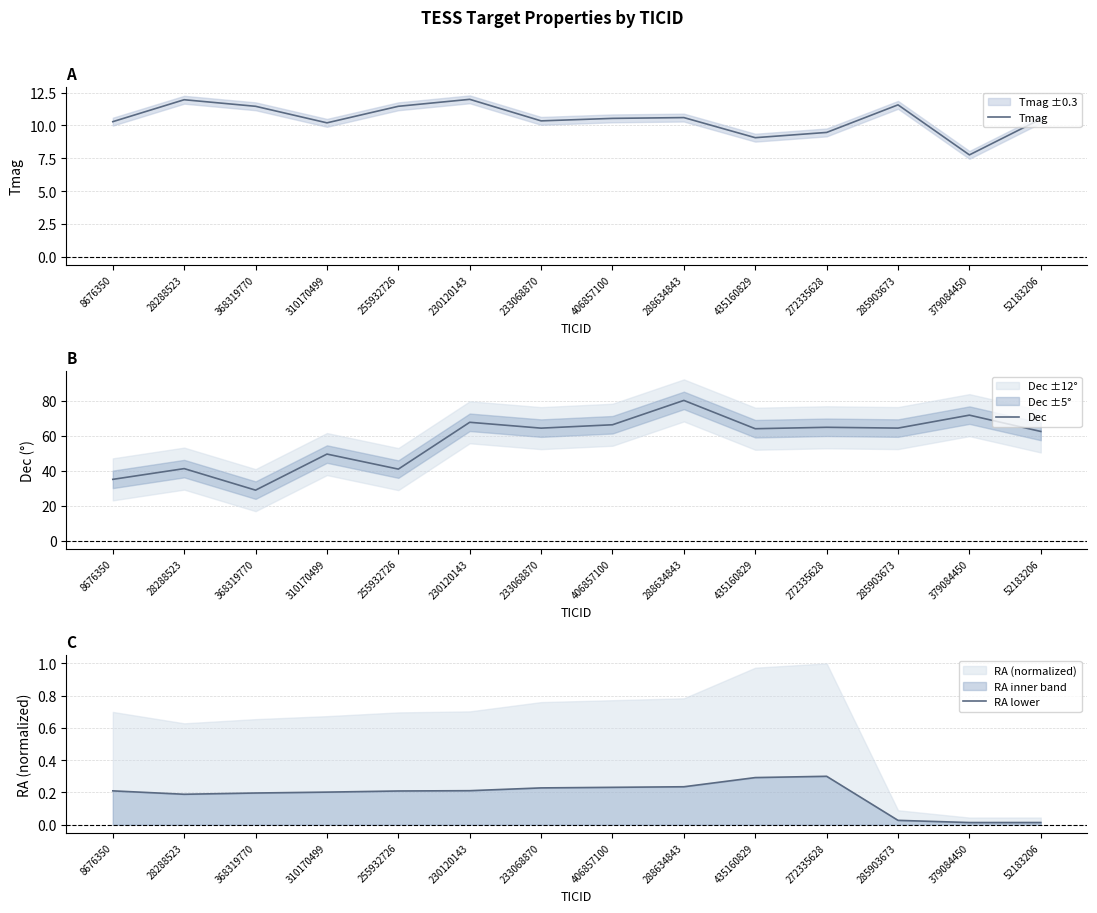

What is the value of the Tmag point at the 2nd from the left?

11.9